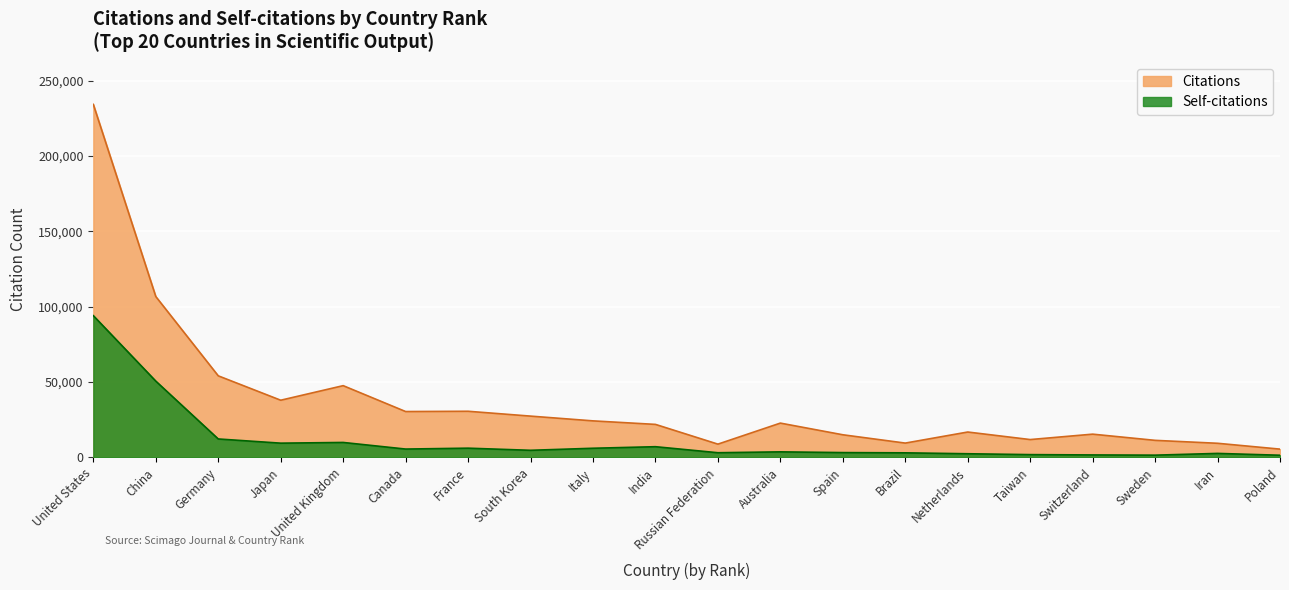

In Self-citations, how many points are lower than both neighbors (excluding endpoints)?

5